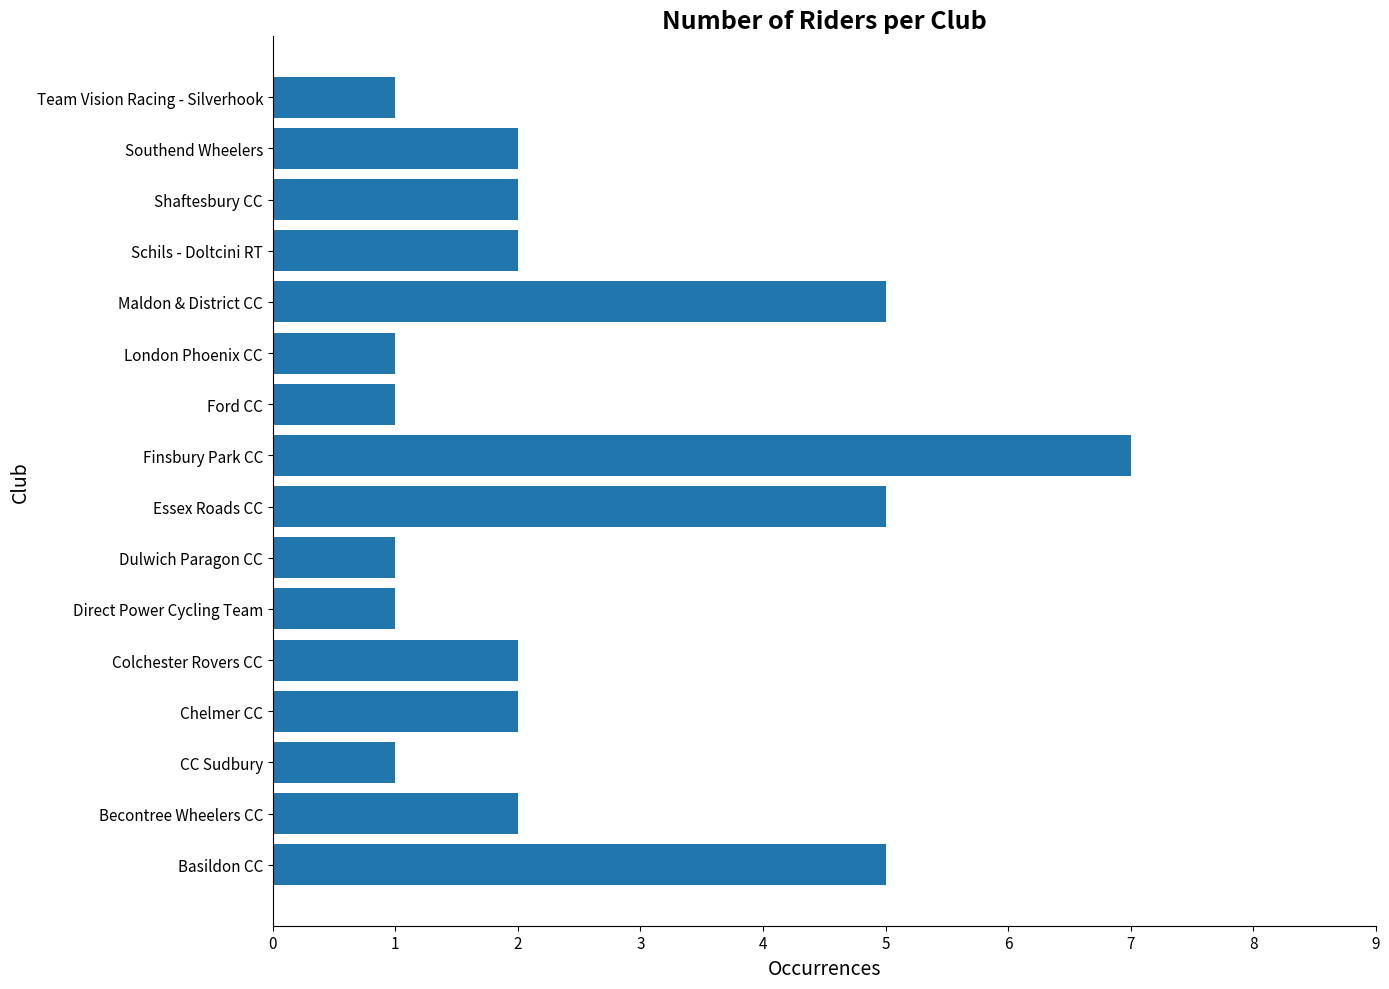

Does the chart contain stacked bars?

No